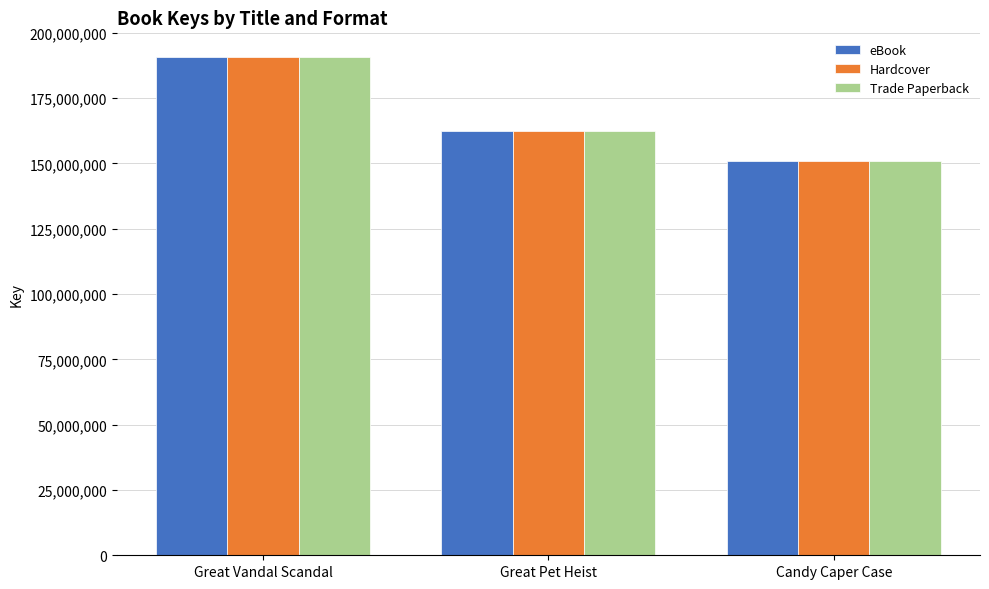

What is the difference between the maximum and minimum values in the Hardcover series?

39902470